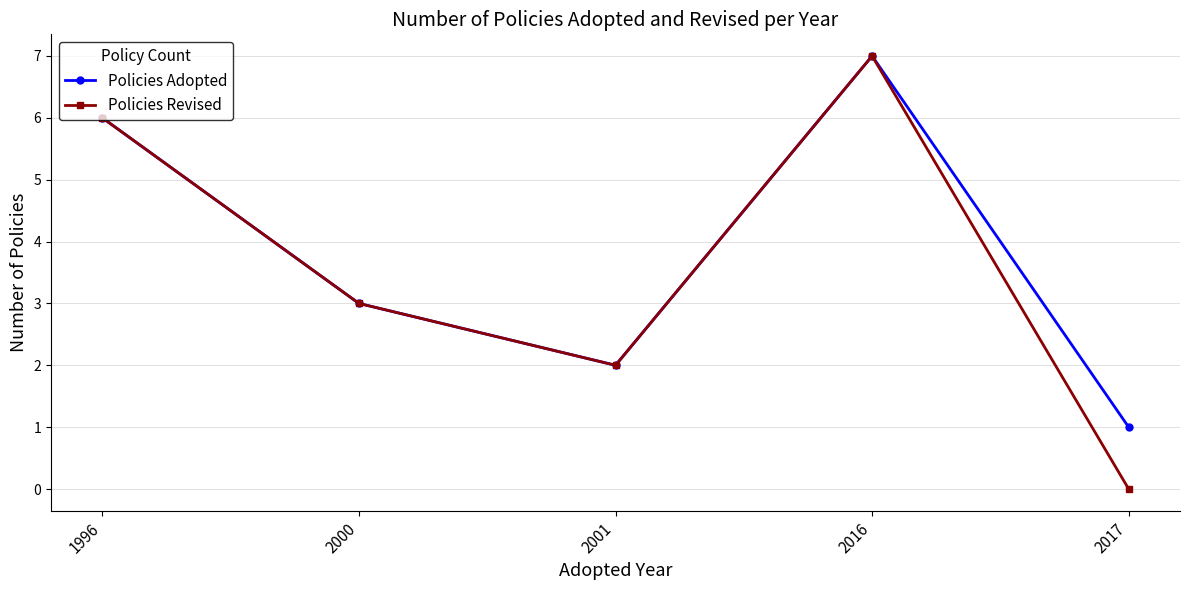

True or false: Policies Revised has a value of 7 at 2016.

True